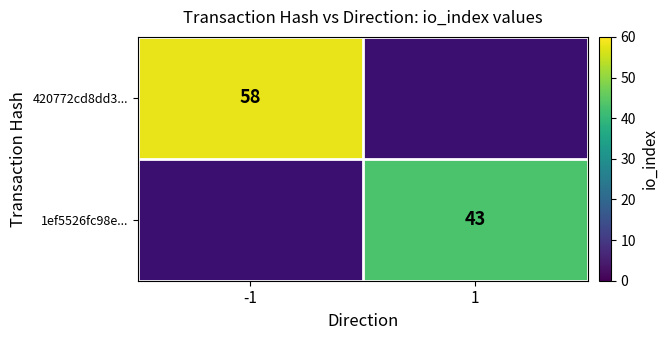

Is the value of 420772cd8dd3... at -1 greater than the value of 1ef5526fc98e... at 1?

Yes